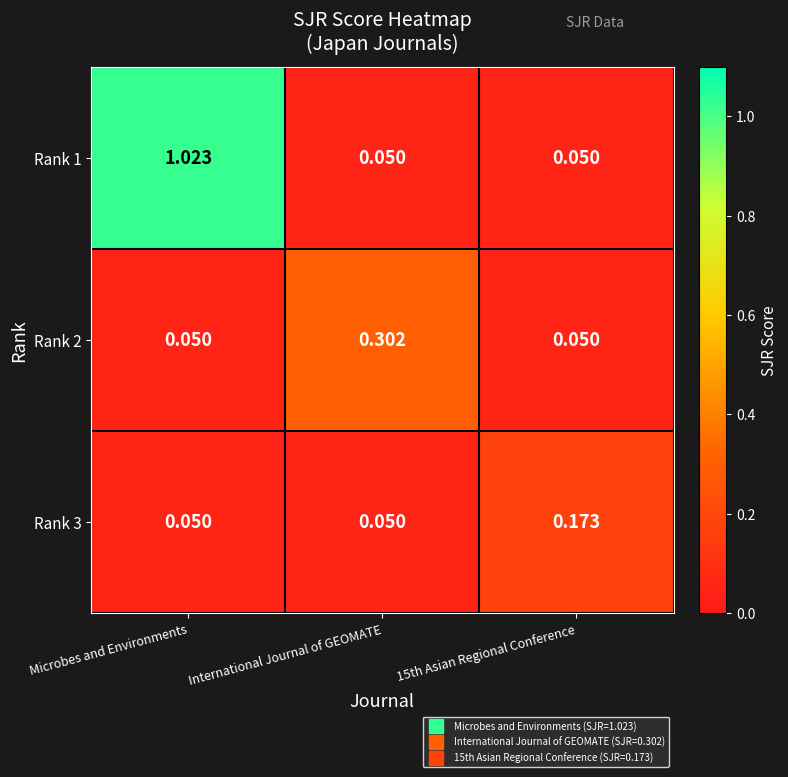

Is the value of Rank 3 at Microbes and Environments greater than the value of Rank 1 at Microbes and Environments?

No